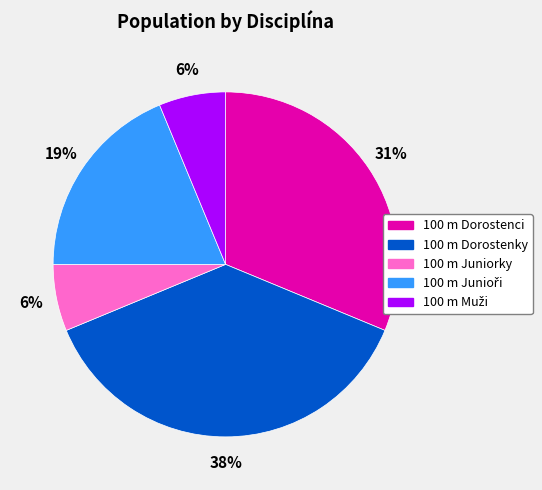

What is the largest slice in the pie chart?

100 m Dorostenky